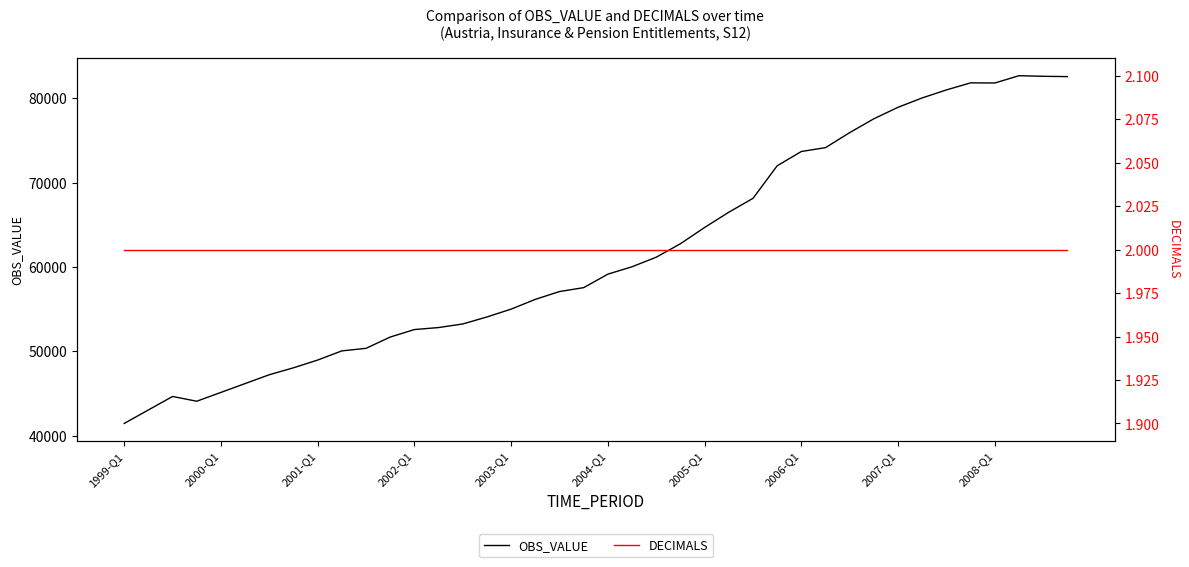

What are all the series names shown in the legend?

OBS_VALUE, DECIMALS